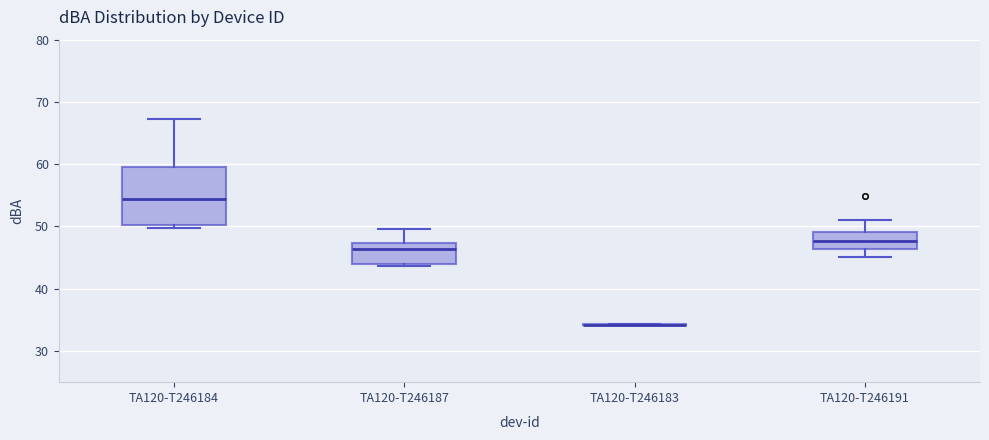

Comparing the boxes themselves (not the whiskers), which one is the tallest?

TA120-T246184